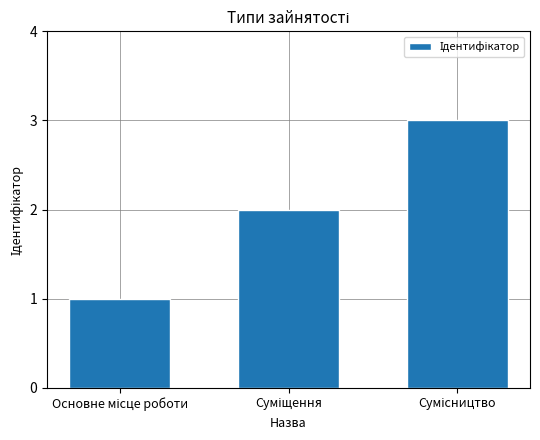

What is the maximum value shown in the chart?

3